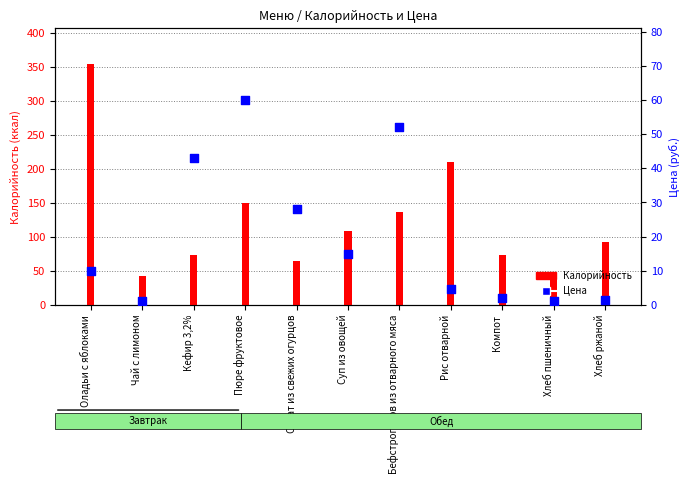

Which series contains the lowest Y value?

Цена